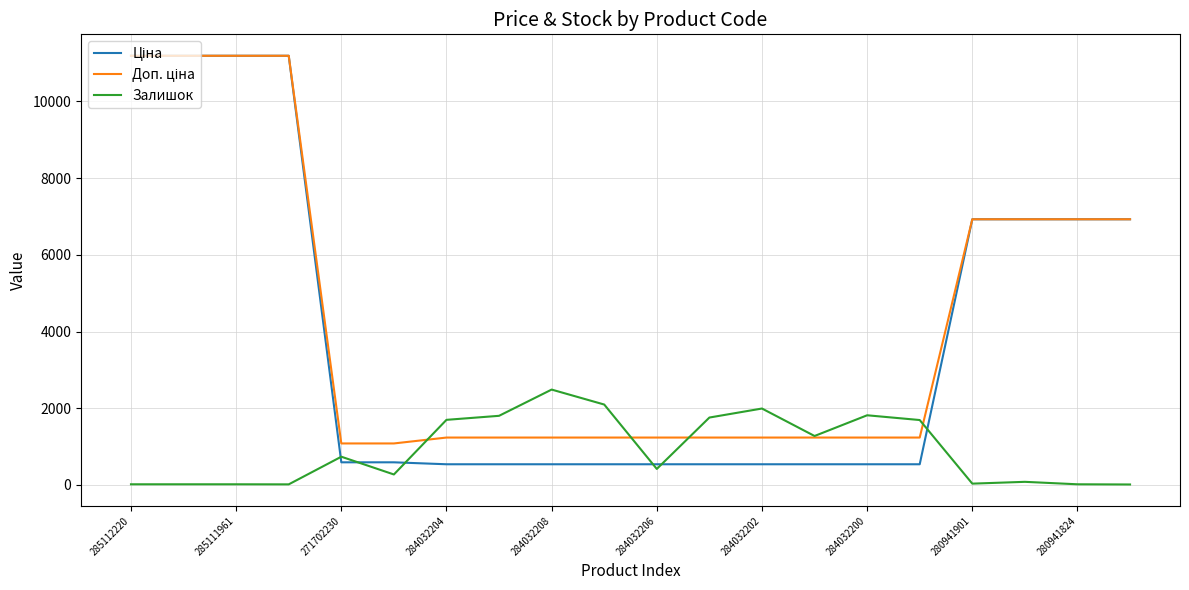

How many lines are shown in the chart?

3